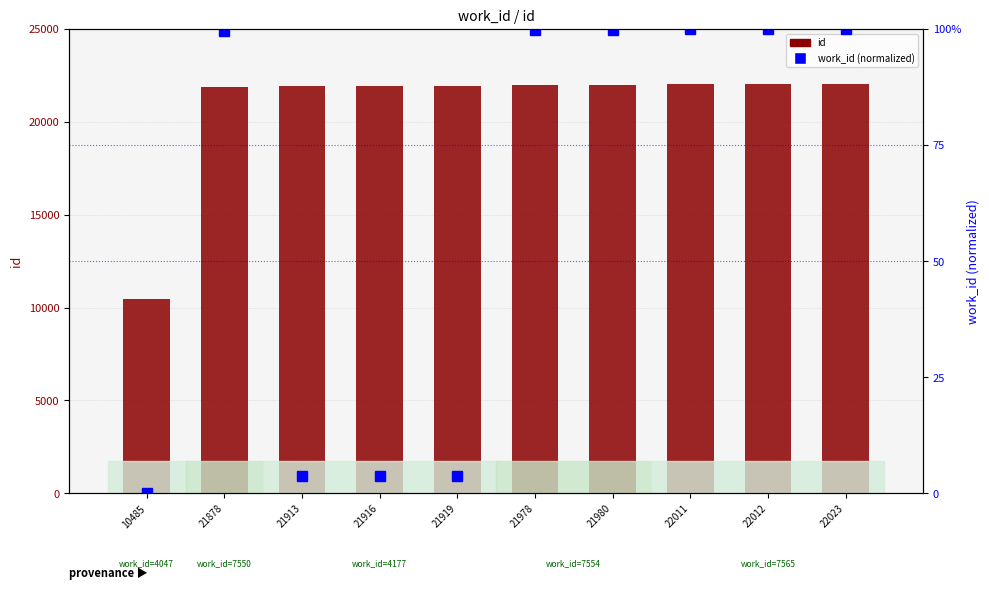

Which series has the largest total across all categories?

id